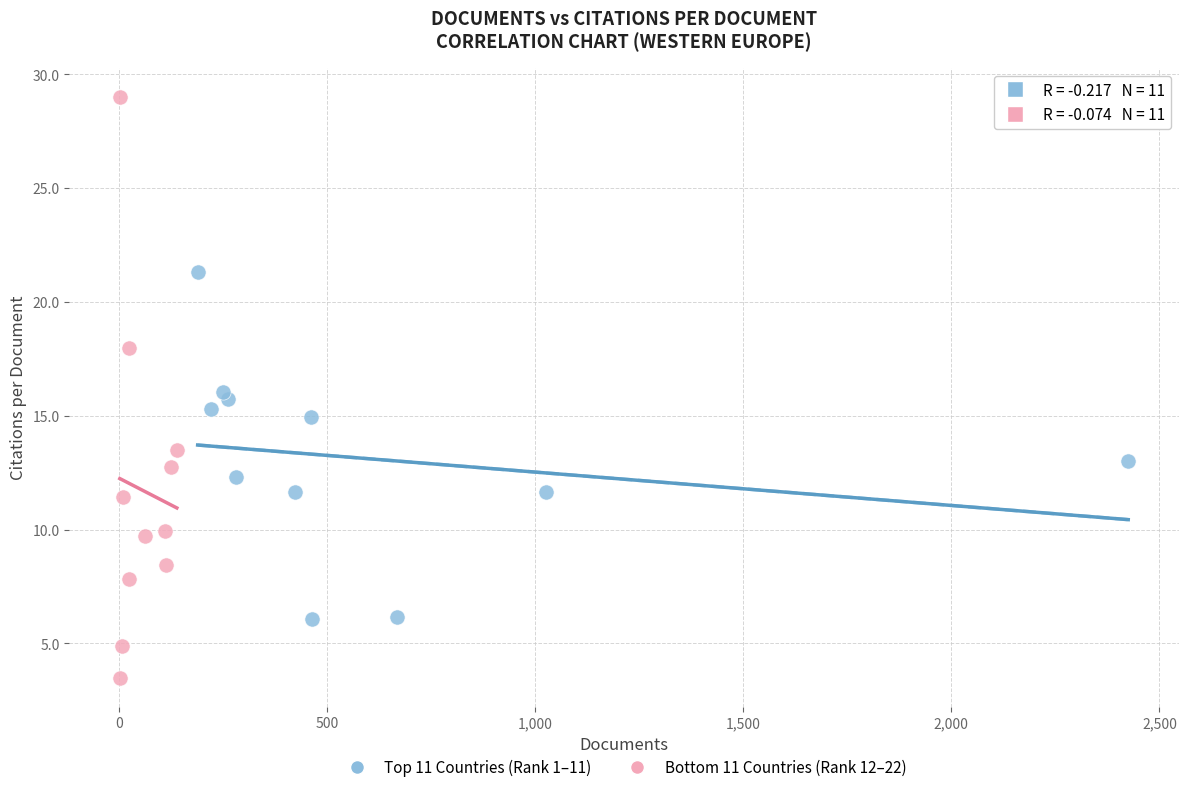

Which series reaches the minimum Y coordinate?

Bottom 11 Countries (Rank 12–22)